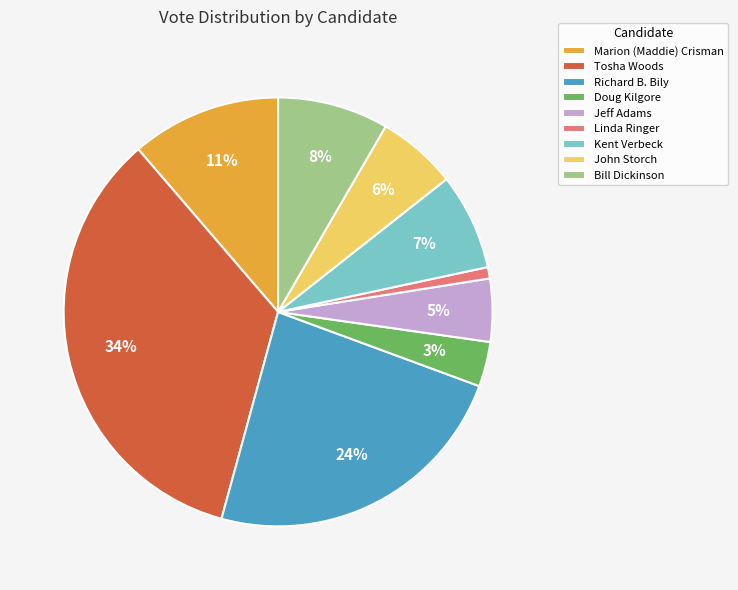

Which category has the biggest portion of the pie?

Tosha Woods